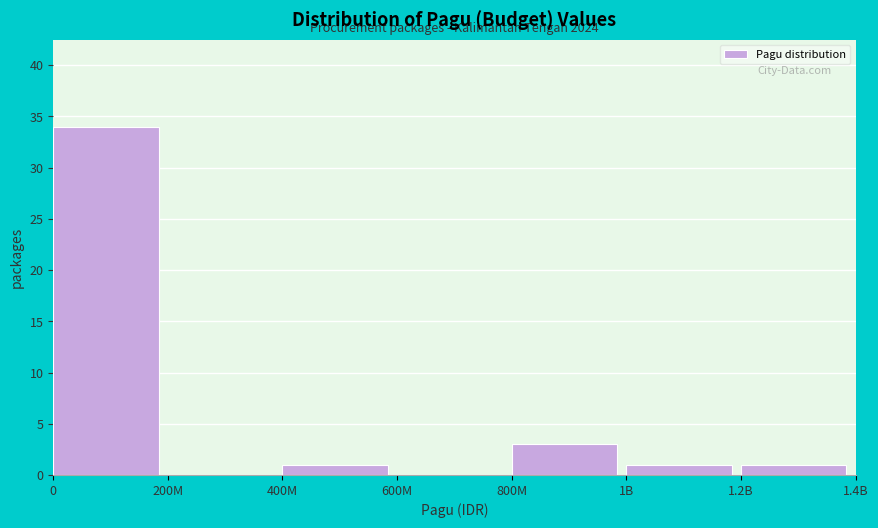

Reading left to right, what are all the values shown in this chart?

0=34	200M=0	400M=1	600M=0	800M=3	1B=1	1.2B=1